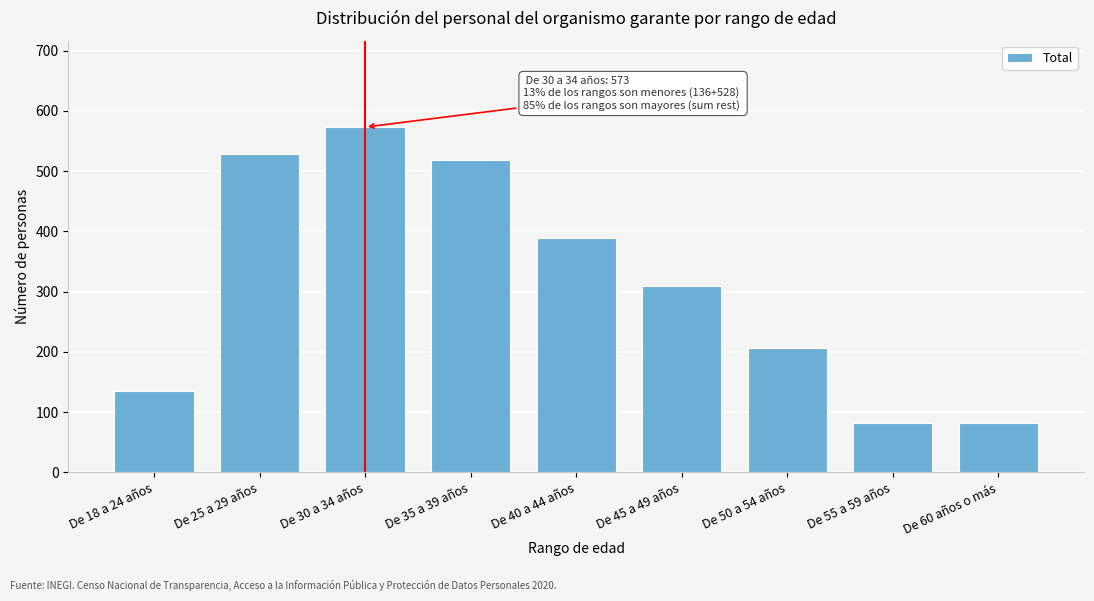

Reading right to left, what are all the values shown in this chart?

82	82	207	309	389	518	573	528	136